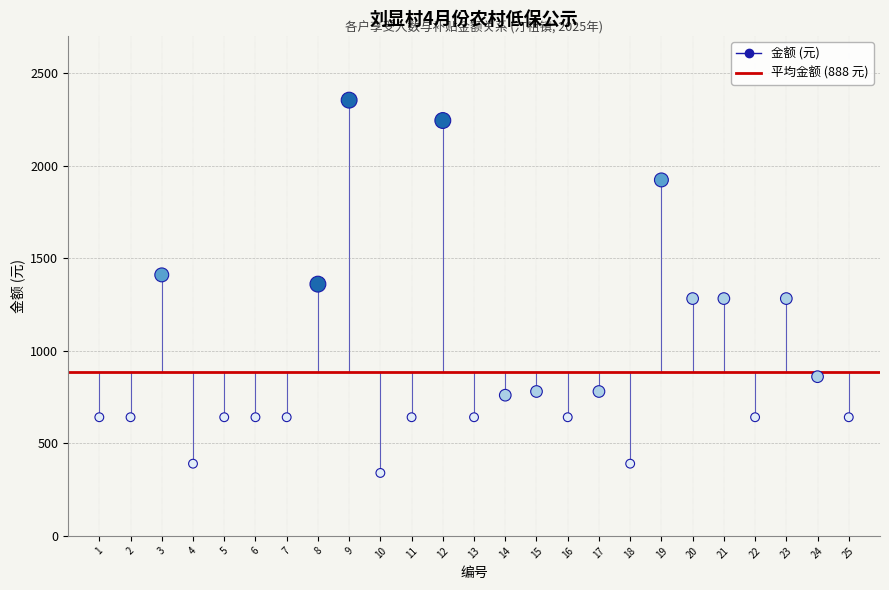

What is the range of X values (max minus min)?

24